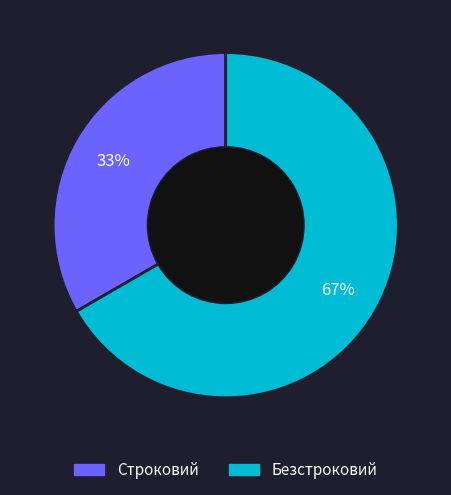

Count the number of slices in the pie.

2